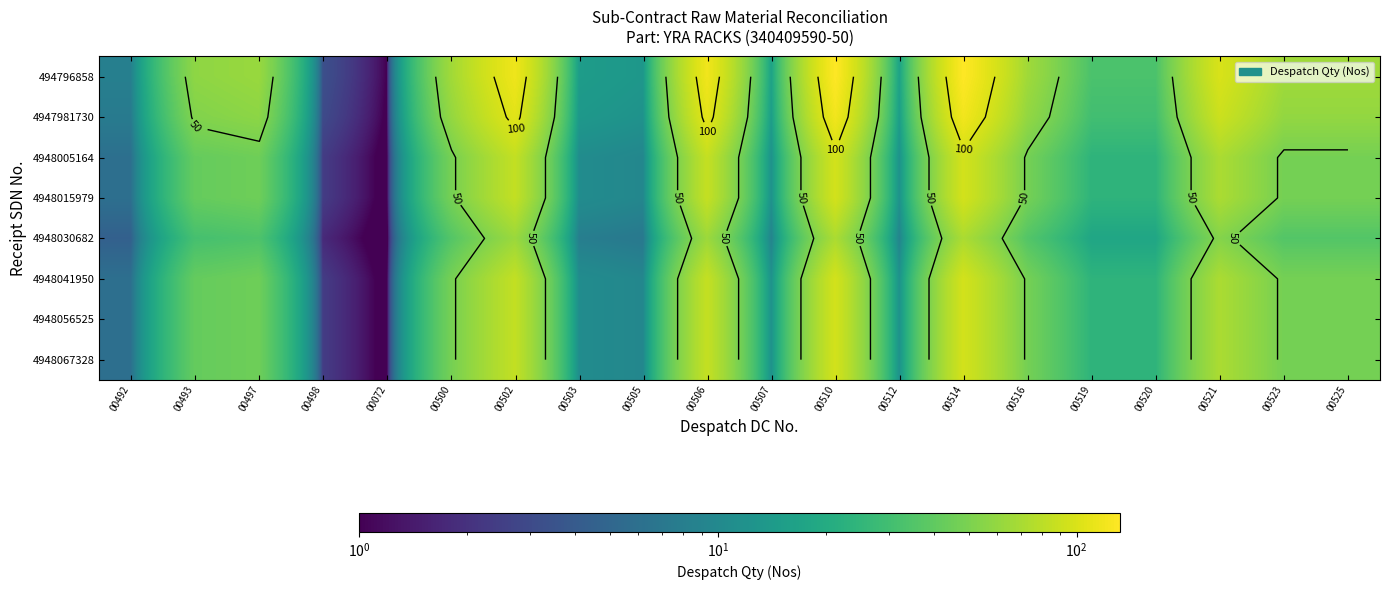

The value of 4948056525 at 00519 is 7.9. True or false?

False